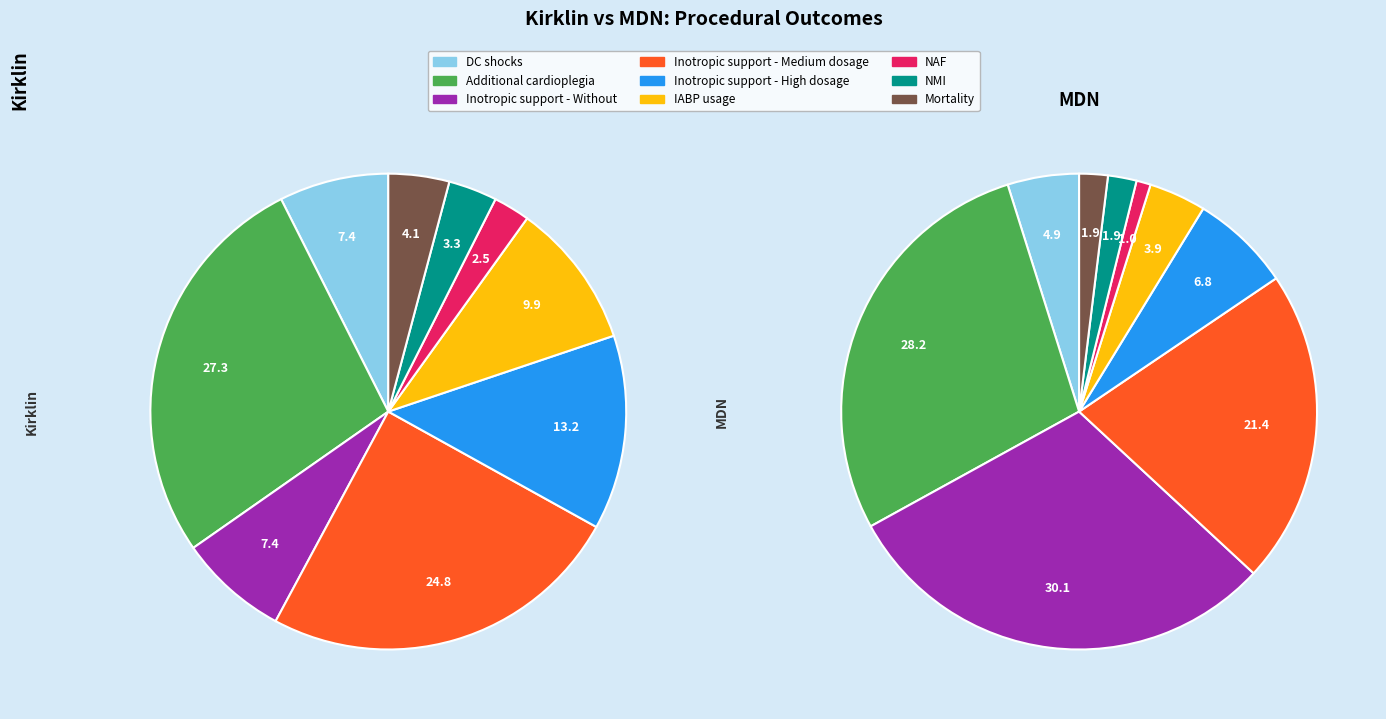

The Inotropic support - Without slice represents 1% of the pie. True or false?

False